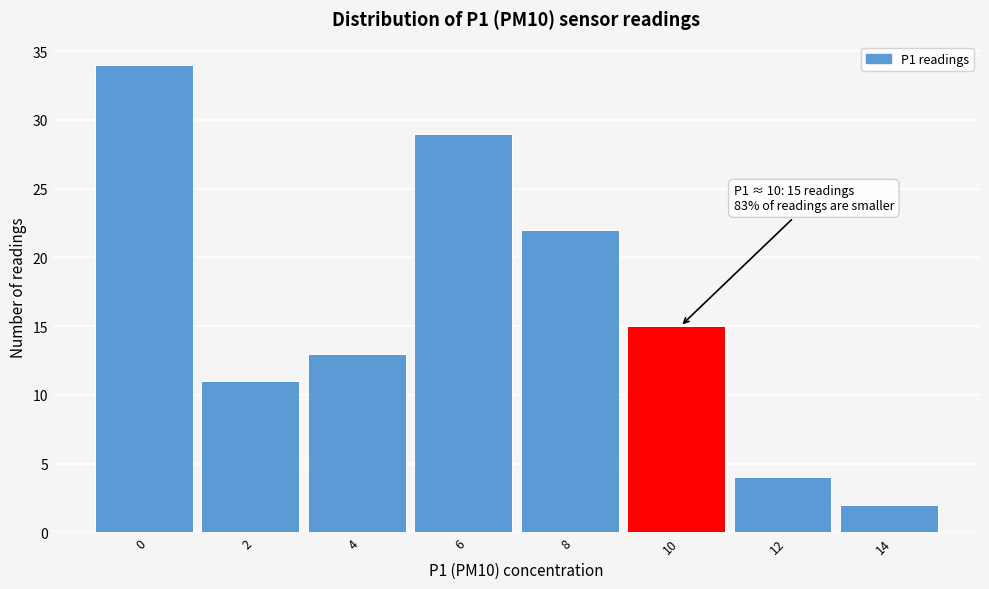

Reading left to right, what are all the values shown in this chart?

0=34	2=11	4=13	6=29	8=22	10=15	12=4	14=2